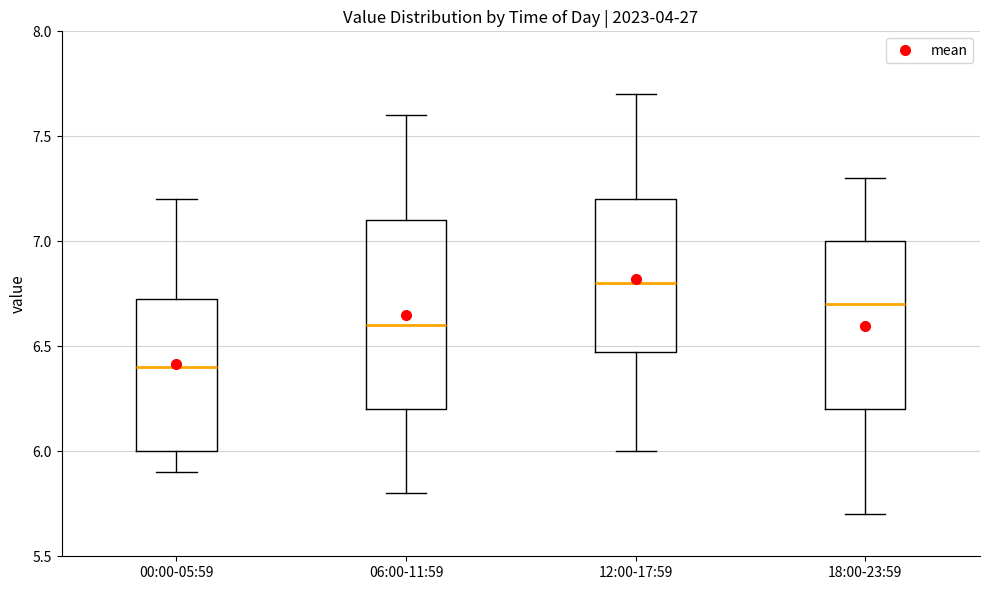

Reading left to right, read every box against the y-axis: the position of its median line, the range the box covers, and the ends of its whiskers. The values are not printed on the chart, so give them approximately, as read against the axis.

00:00-05:59: median 6.40, box 6.00 to 6.75, whiskers 5.90 to 7.20
06:00-11:59: median 6.60, box 6.20 to 7.10, whiskers 5.80 to 7.60
12:00-17:59: median 6.80, box 6.50 to 7.20, whiskers 6.00 to 7.70
18:00-23:59: median 6.70, box 6.20 to 7.00, whiskers 5.70 to 7.30